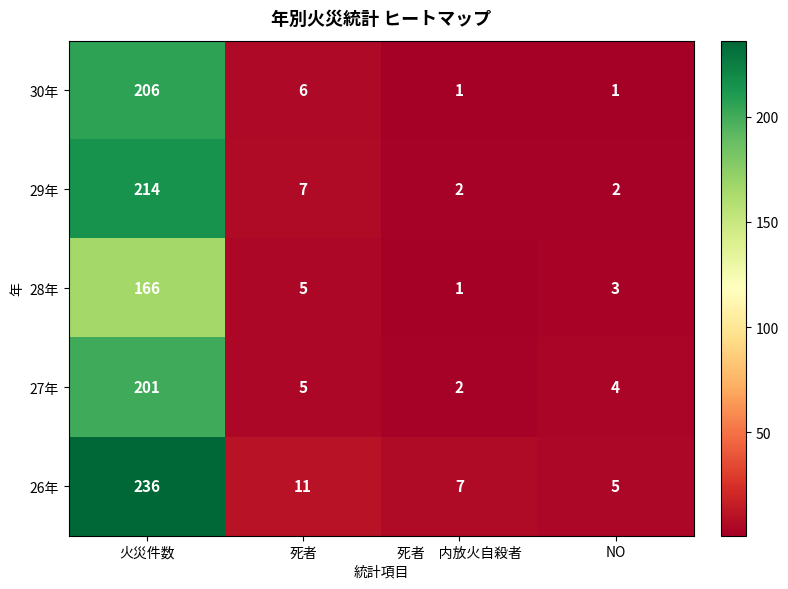

At which category is the sum across all series the highest?

火災件数